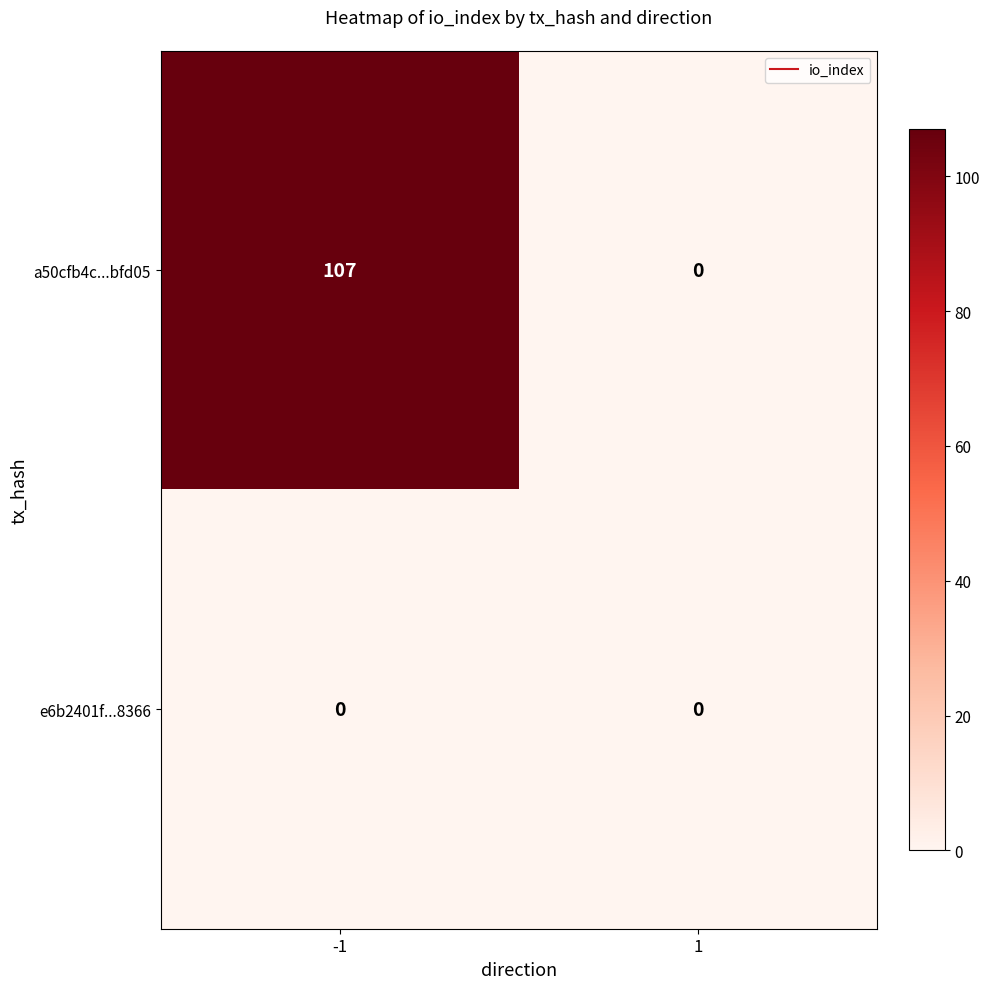

Which series has the largest total across all categories?

a50cfb4c...bfd05